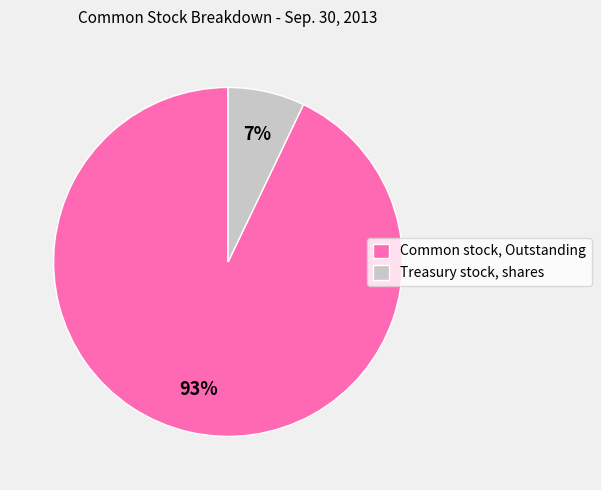

True or false: Treasury stock, shares accounts for 7% of the total.

True